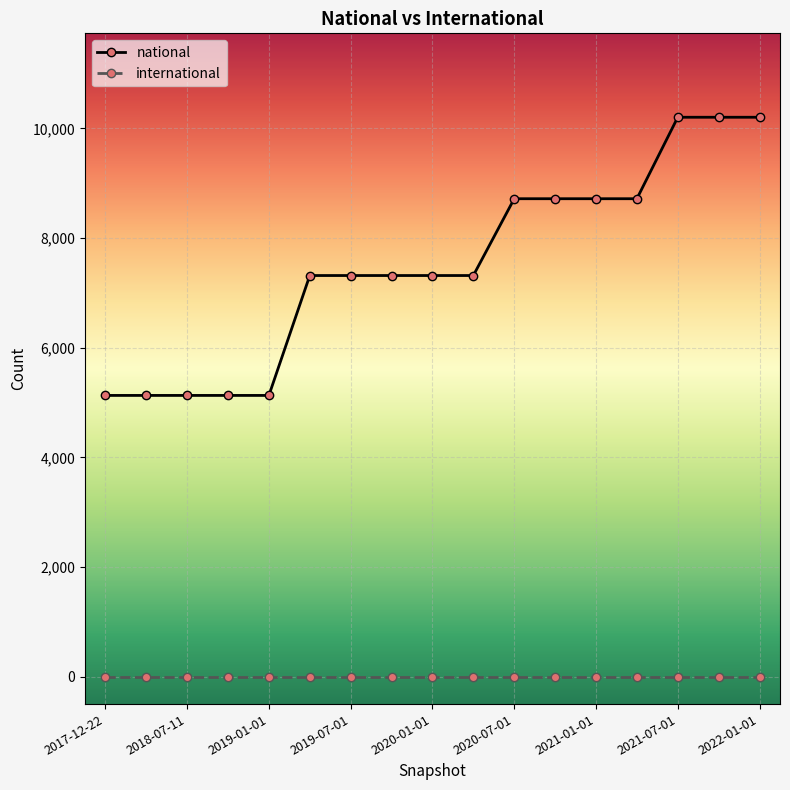

True or false: national and international intersect in this chart.

False